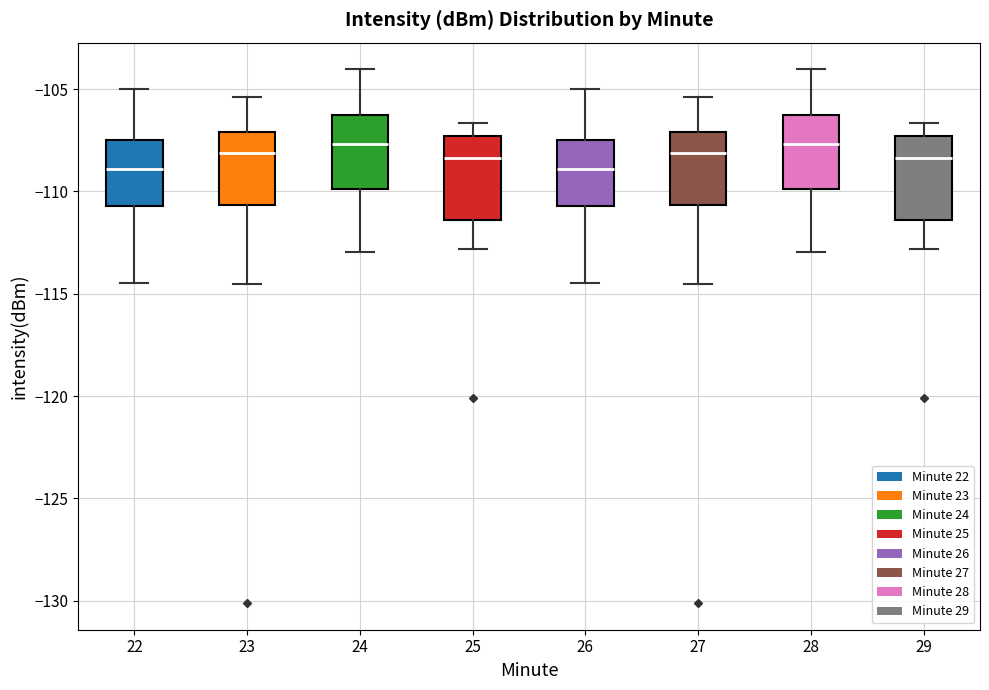

Reading left to right, read every box against the y-axis: the position of its median line, the range the box covers, and the ends of its whiskers. The values are not printed on the chart, so give them approximately, as read against the axis.

22: median -109.0, box -110.5 to -107.5, whiskers -114.5 to -105.0
23: median -108.0, box -110.5 to -107.0, whiskers -114.5 to -105.5
24: median -107.5, box -110.0 to -106.5, whiskers -113.0 to -104.0
25: median -108.5, box -111.5 to -107.5, whiskers -113.0 to -106.5
26: median -109.0, box -110.5 to -107.5, whiskers -114.5 to -105.0
27: median -108.0, box -110.5 to -107.0, whiskers -114.5 to -105.5
28: median -107.5, box -110.0 to -106.5, whiskers -113.0 to -104.0
29: median -108.5, box -111.5 to -107.5, whiskers -113.0 to -106.5